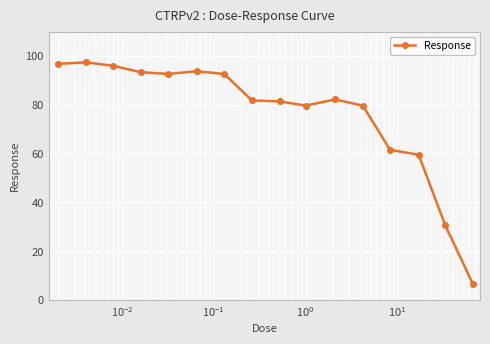

What is the difference between the maximum and minimum values?

90.8